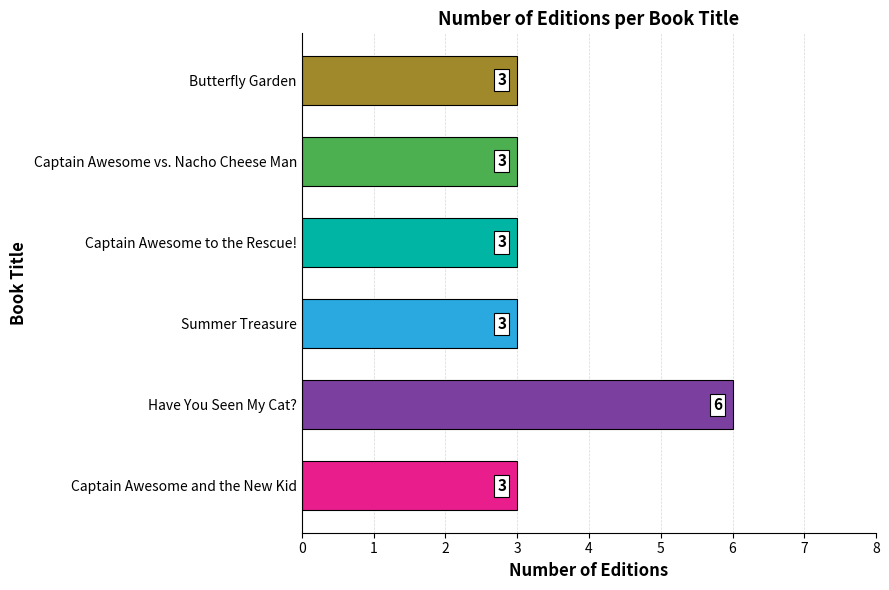

How many bars are there in total?

6